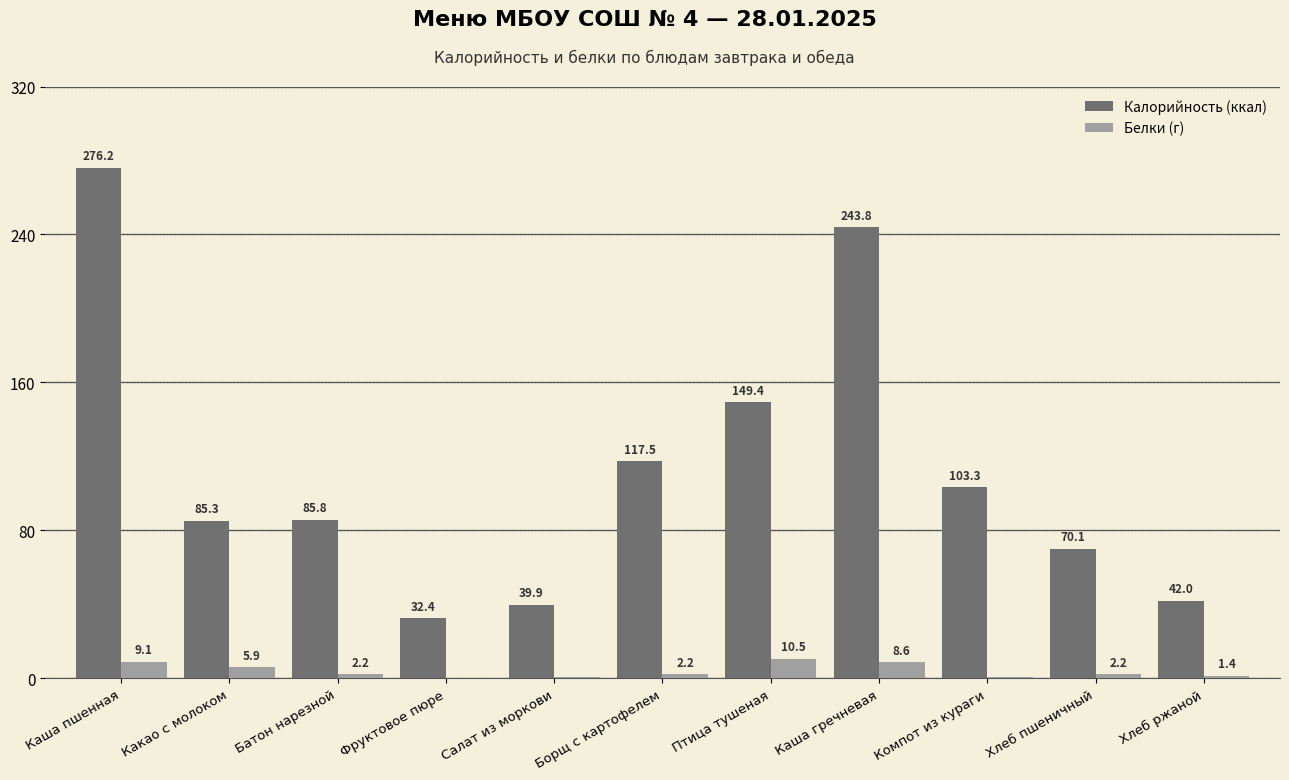

The value of Калорийность (ккал) at Птица тушеная is 149.4. True or false?

True